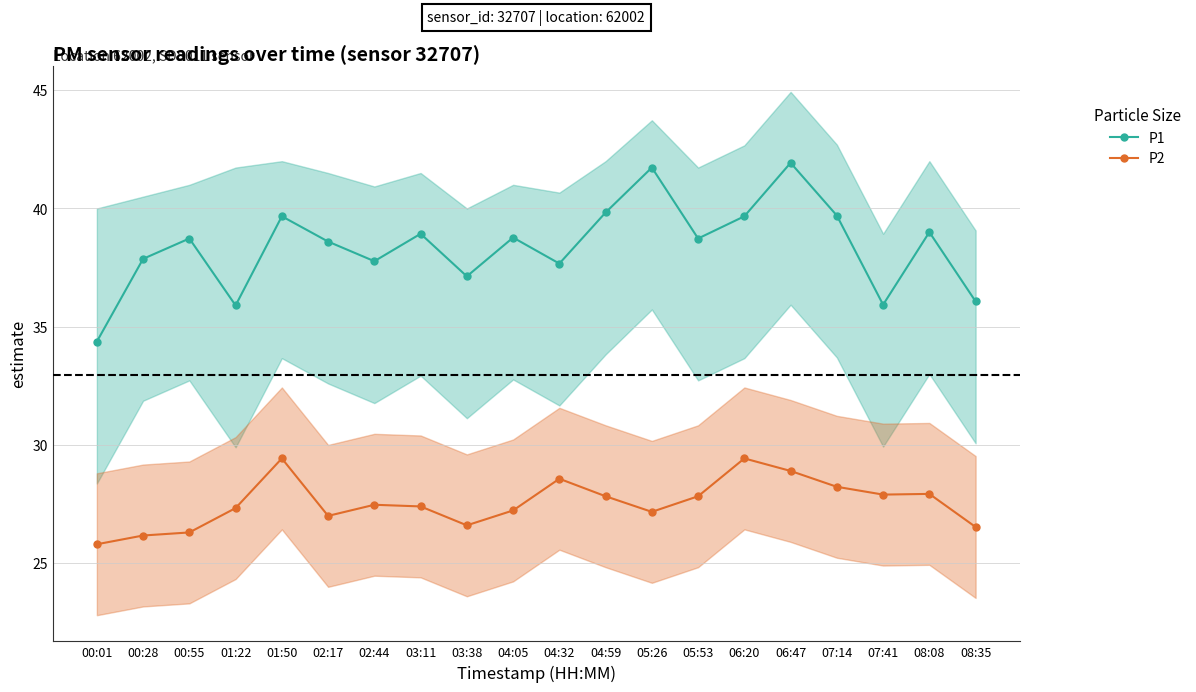

At which category is the sum across all series the highest?

06:47